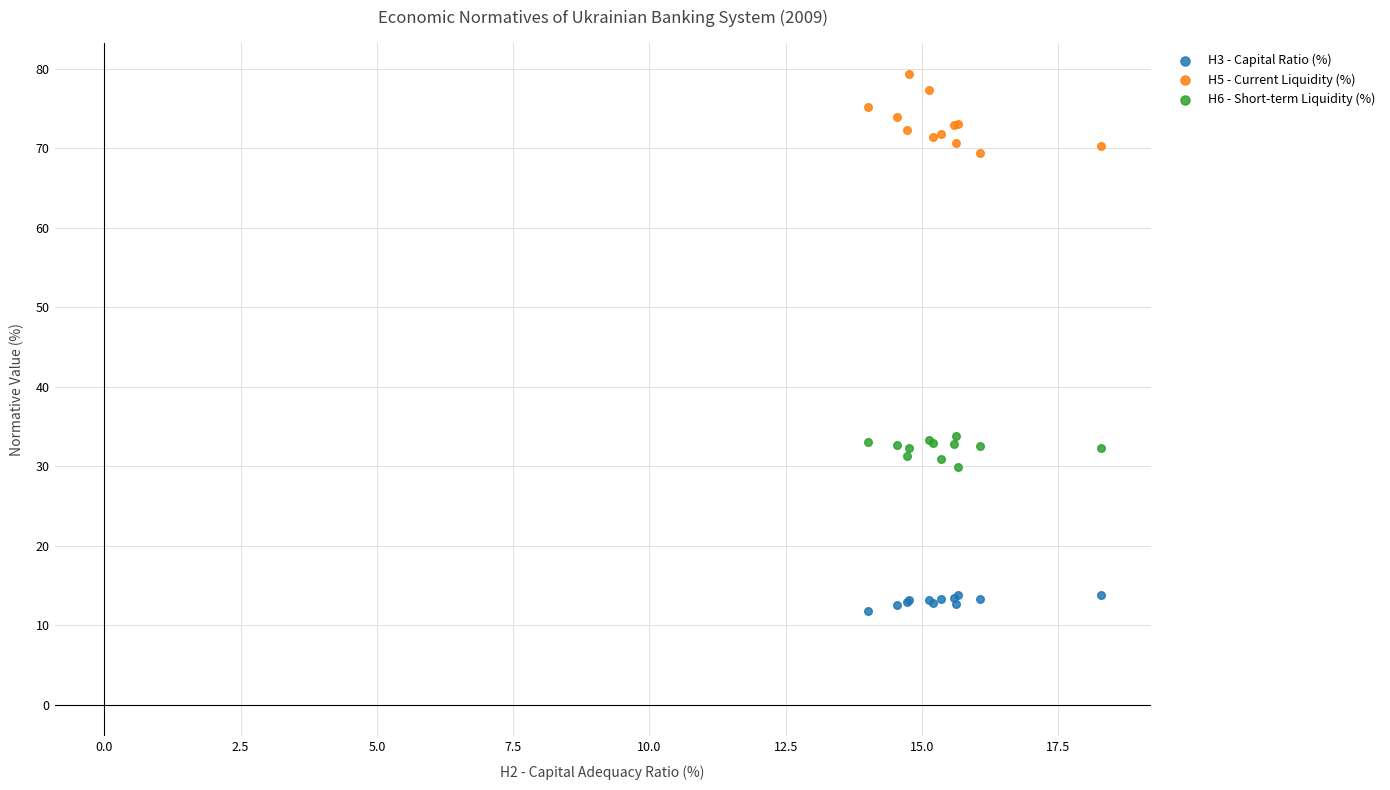

Which series contains the lowest Y value?

H3 - Capital Ratio (%)